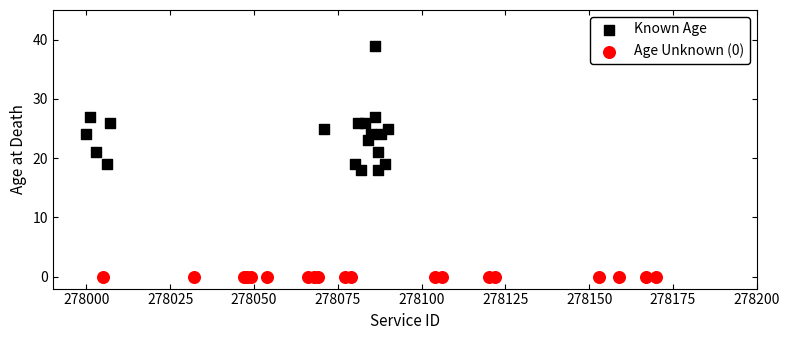

Which series contains the lowest Y value?

Age Unknown (0)